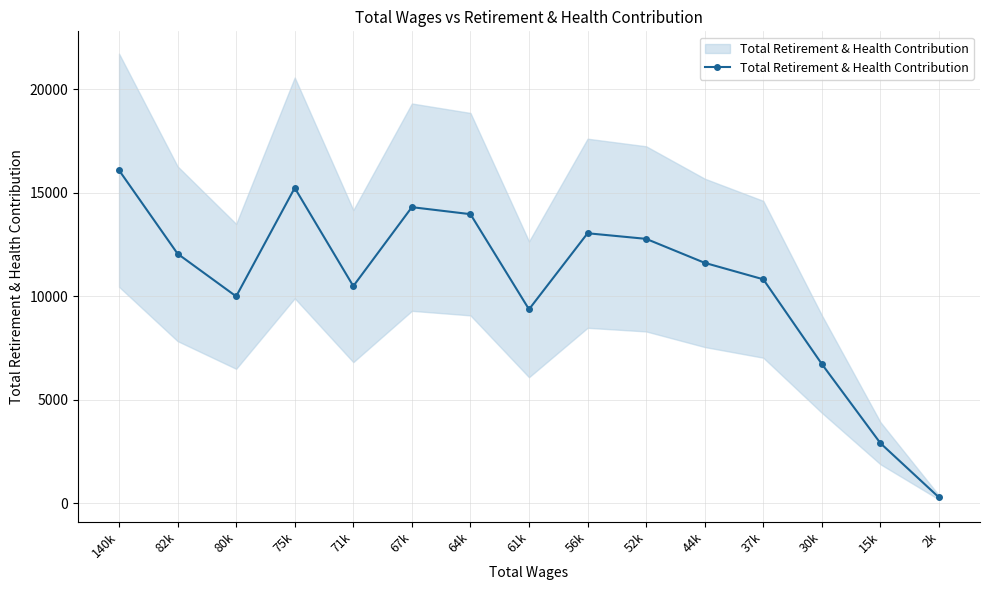

What is the label of the 9th point from the right?

64k